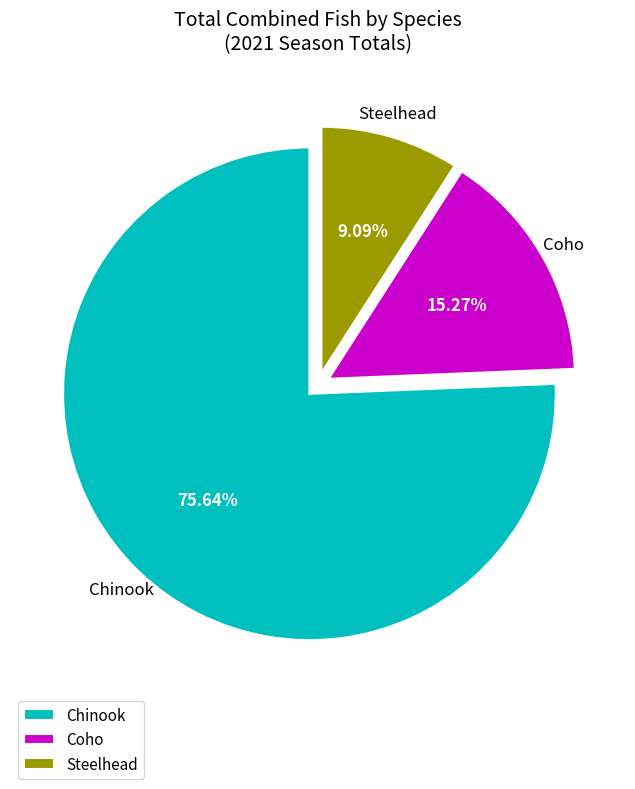

Which has a higher value, Steelhead or Coho?

Coho